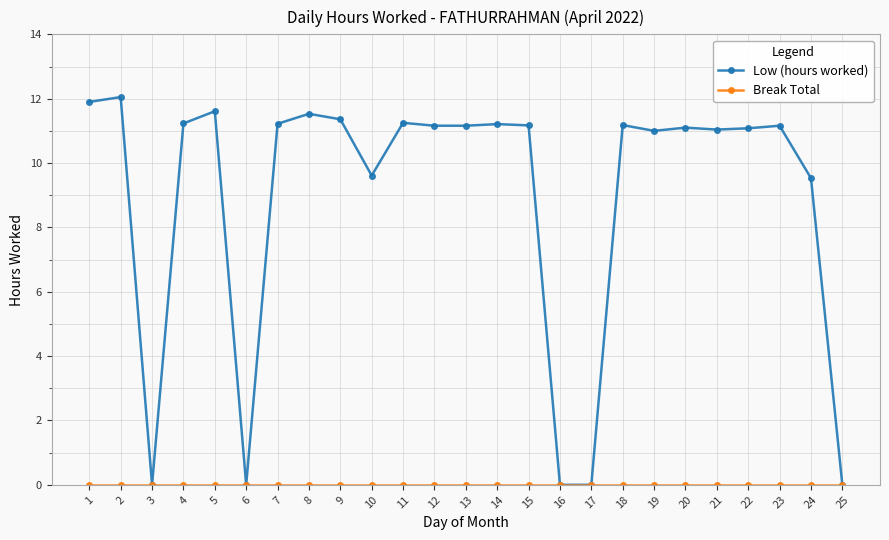

Read the Low (hours worked) value at 22.

11.1